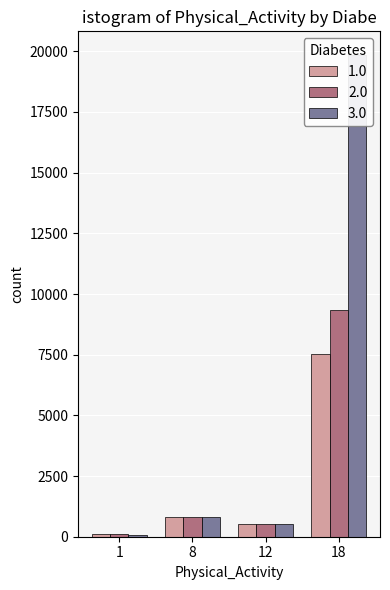

Is the value of 2.0 at 8 greater than the value of 3.0 at 18?

No